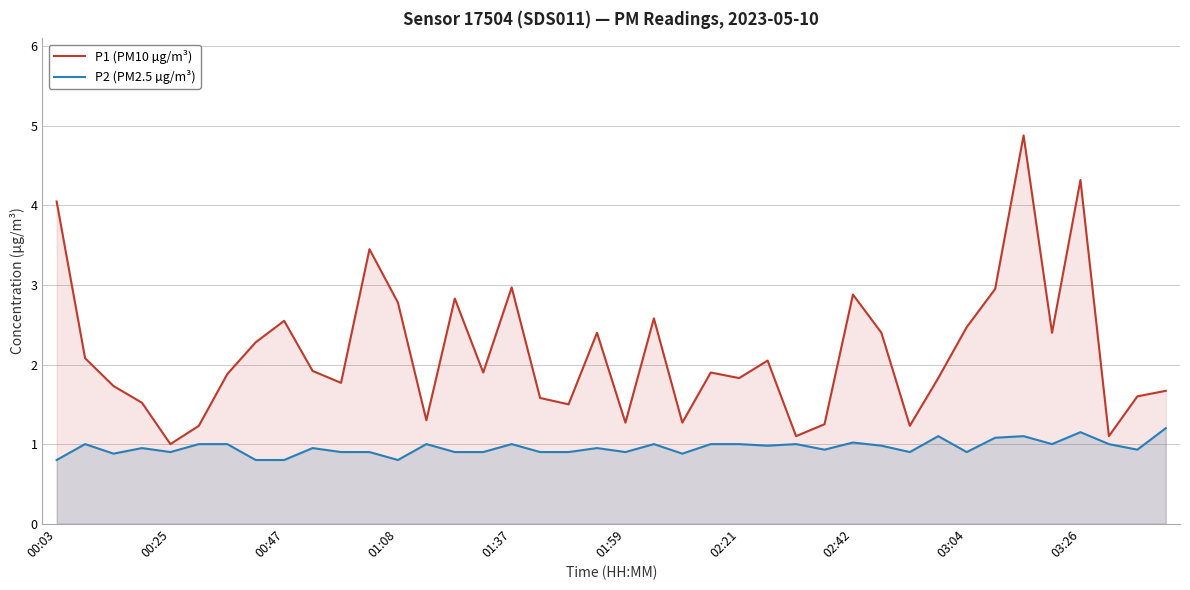

At how many categories does at least one series exceed 2?

18